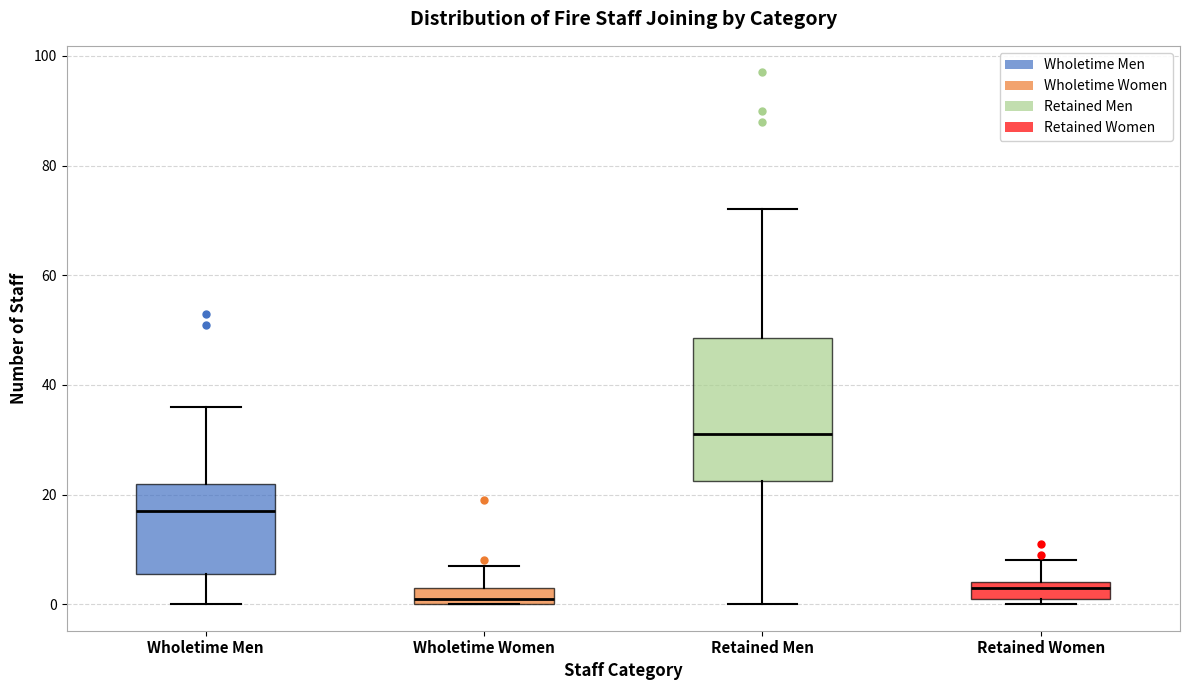

Where is the lower edge of the box for Wholetime Men on the y-axis? The values are not printed on the chart, so give them approximately, as read against the axis.

6